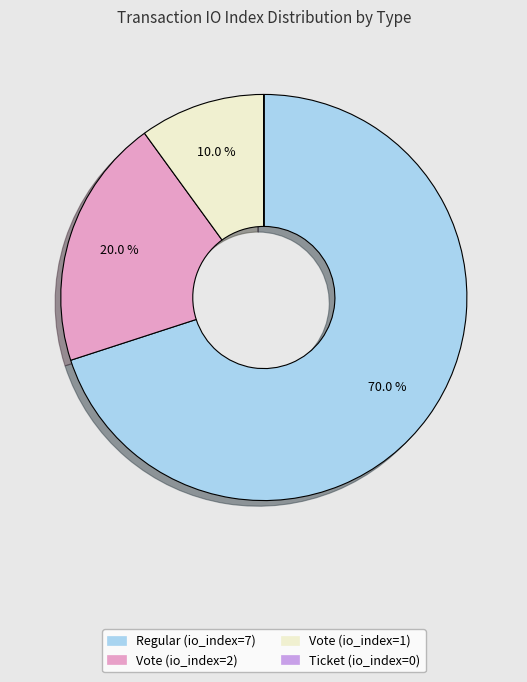

Which category has the biggest portion of the pie?

Regular (io_index=7)